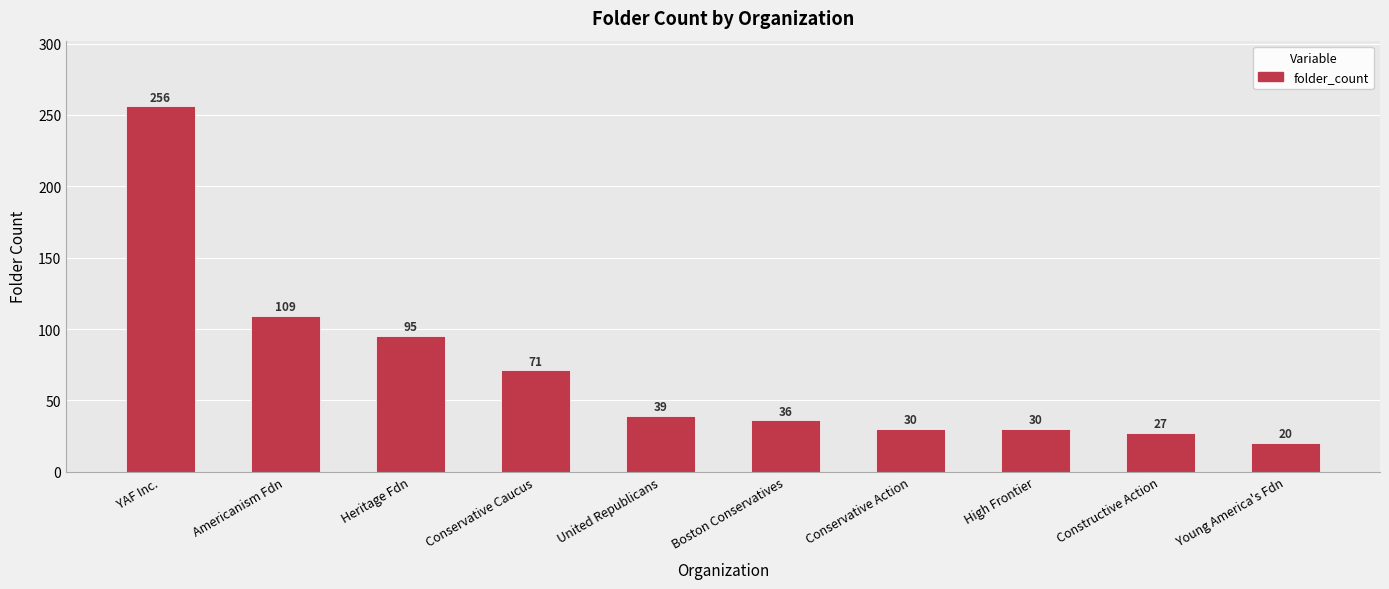

Reading left to right, what are all the values shown in this chart?

256	109	95	71	39	36	30	30	27	20